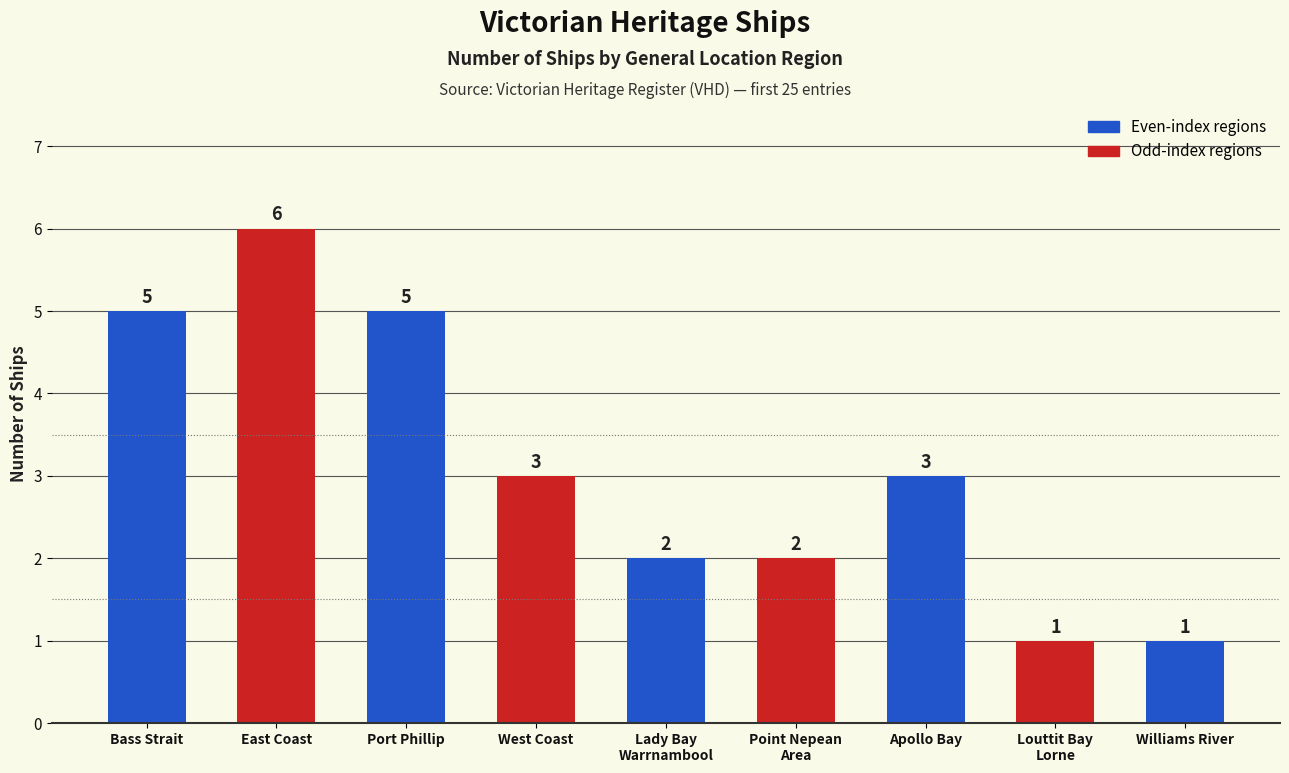

Reading left to right, transcribe all the data shown in this chart.

5	6	5	3	2	2	3	1	1